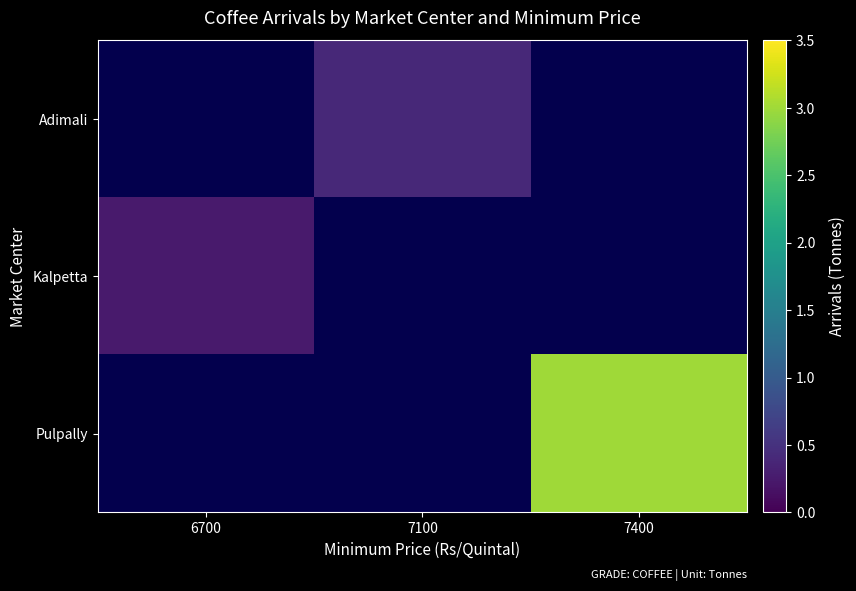

How many data points does each series have?

3